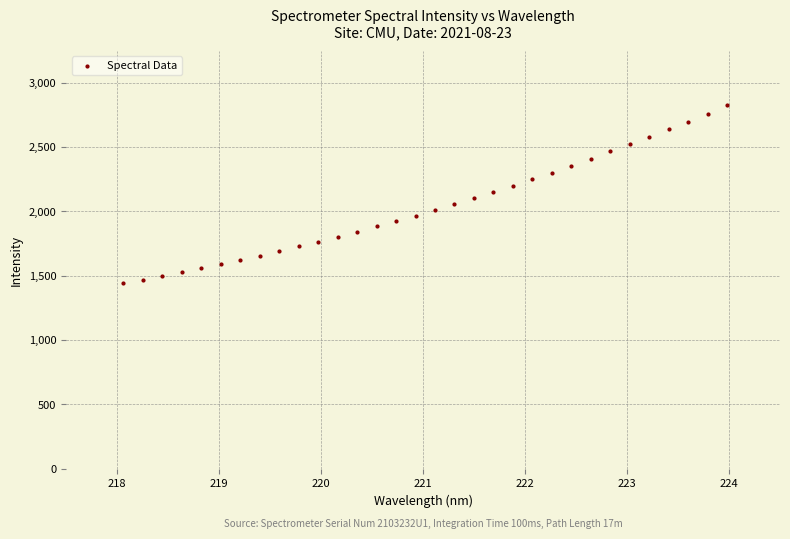

What is the range of X values (max minus min)?

5.9